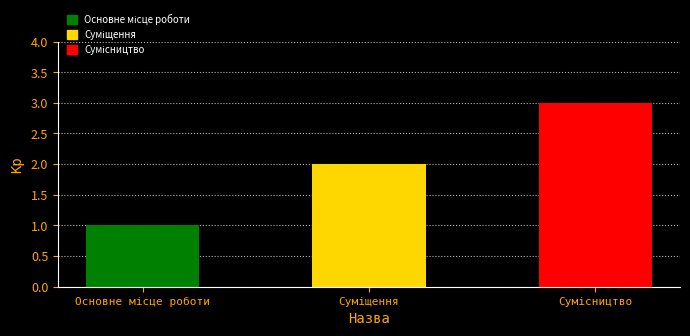

How many categories are shown in the chart?

3